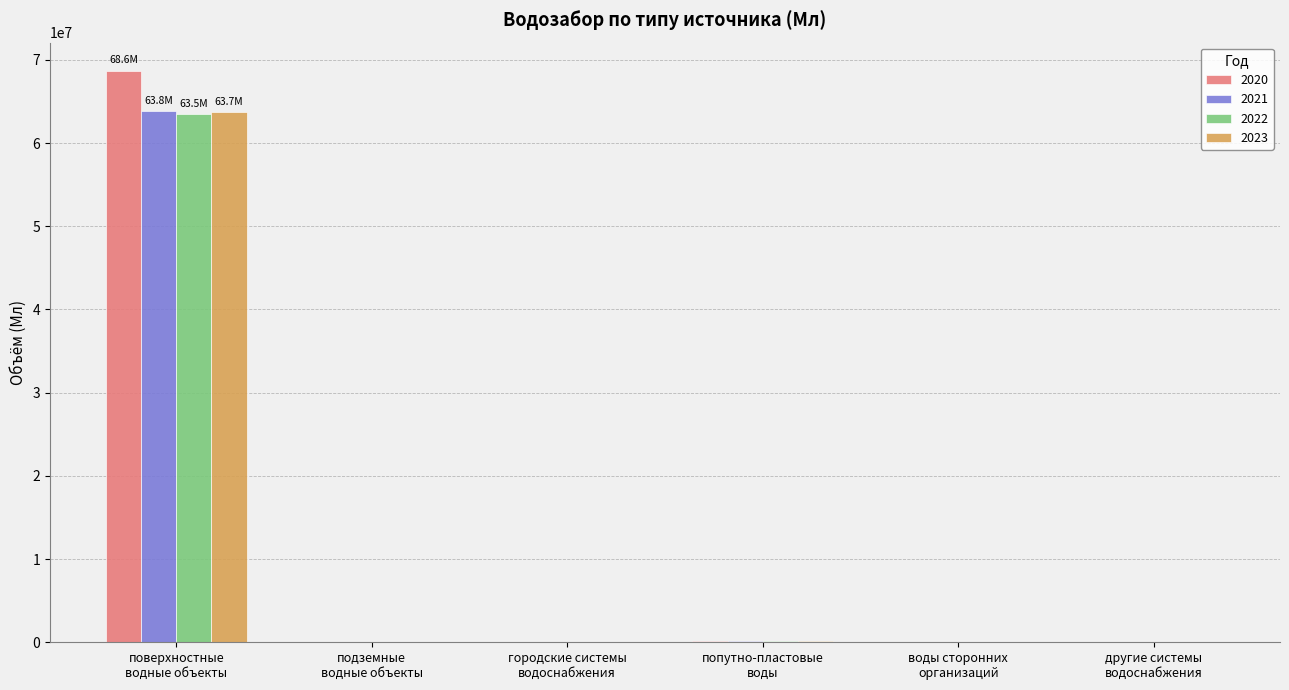

What is the greatest value displayed?

68633035.1